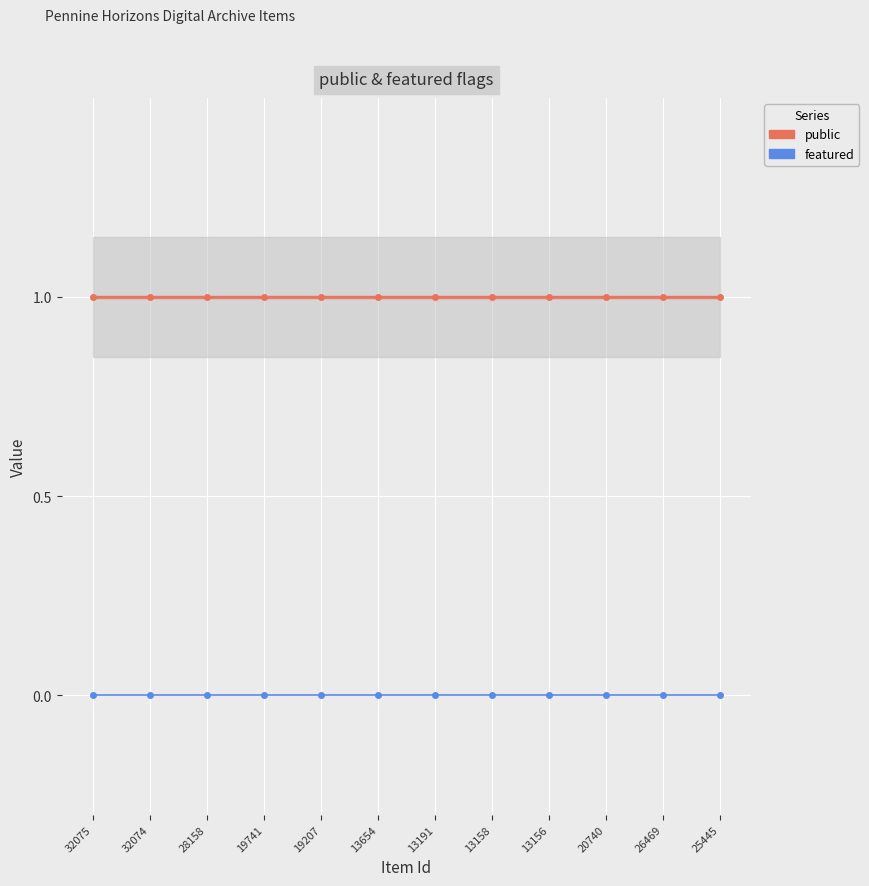

How many distinct data groups are displayed?

2